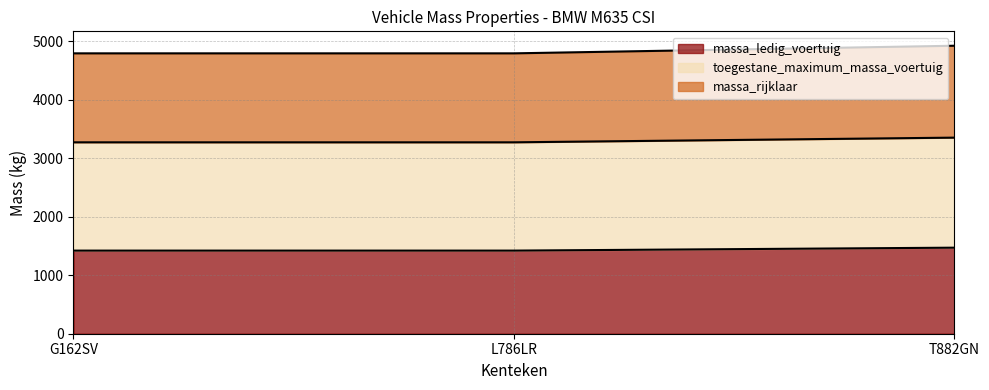

What is the label of the 1st point from the left?

G162SV